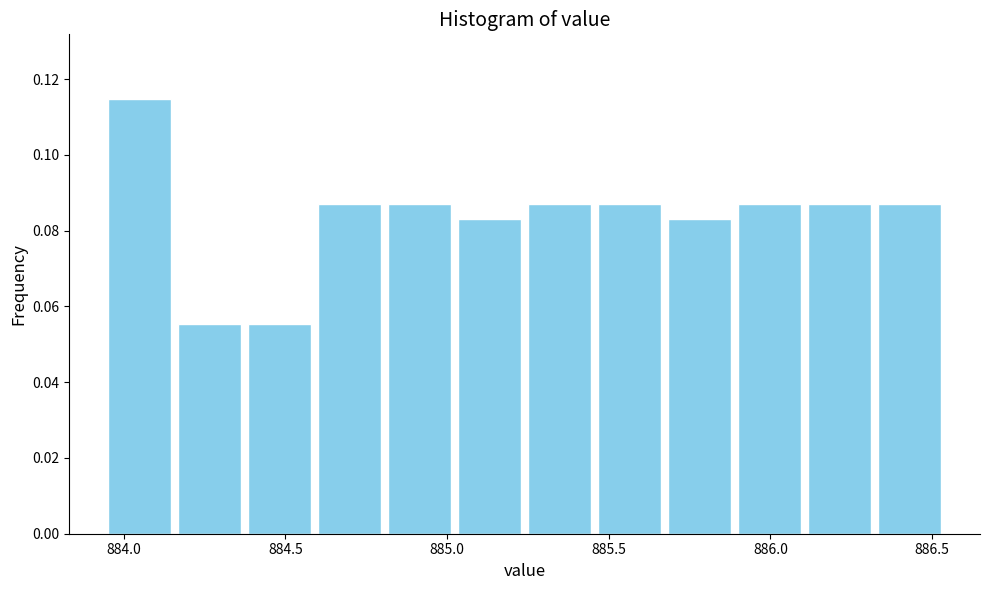

Reading left to right, transcribe this chart: for each bar, give the range it covers on the x-axis and its height. Neither the bar edges nor the heights are printed on the chart, so give them approximately, as read against the axes.

883.95 to 884.15: 0.114
884.15 to 884.35: 0.056
884.35 to 884.60: 0.056
884.60 to 884.80: 0.086
884.80 to 885.00: 0.086
885.00 to 885.25: 0.084
885.25 to 885.45: 0.086
885.45 to 885.65: 0.086
885.65 to 885.90: 0.084
885.90 to 886.10: 0.086
886.10 to 886.30: 0.086
886.30 to 886.55: 0.086